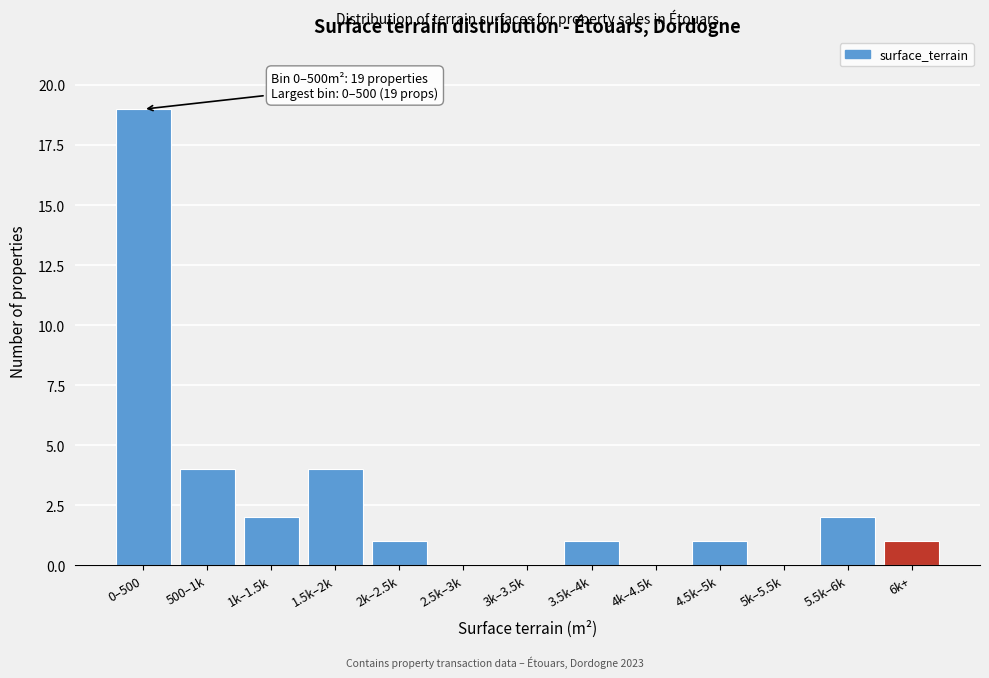

Reading left to right, list all the values displayed in this chart.

0–500=19	500–1k=4	1k–1.5k=2	1.5k–2k=4	2k–2.5k=1	2.5k–3k=0	3k–3.5k=0	3.5k–4k=1	4k–4.5k=0	4.5k–5k=1	5k–5.5k=0	5.5k–6k=2	6k+=1